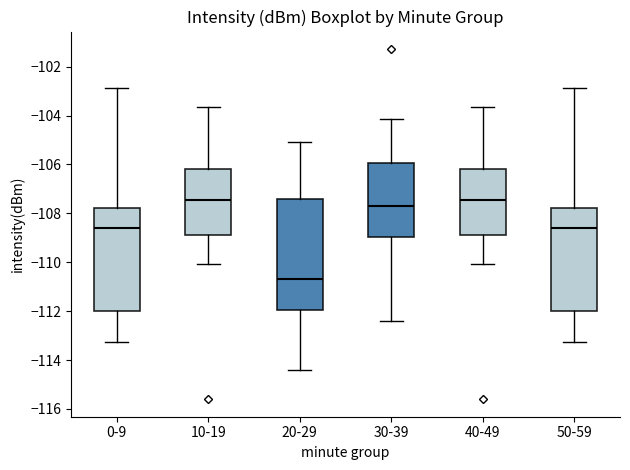

Which box has the lowest median line?

20-29